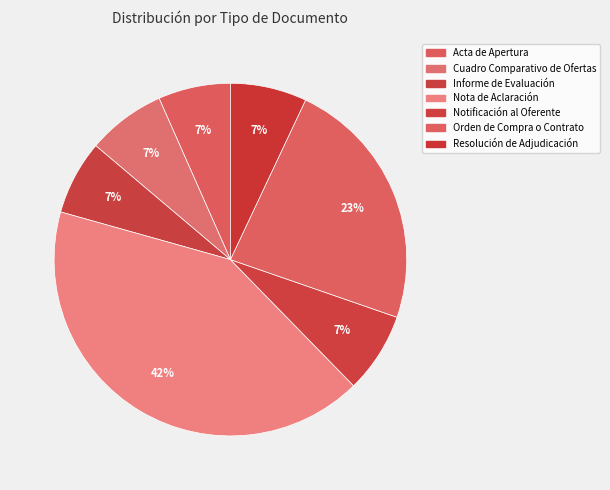

Is there any slice that represents more than half of the pie?

No